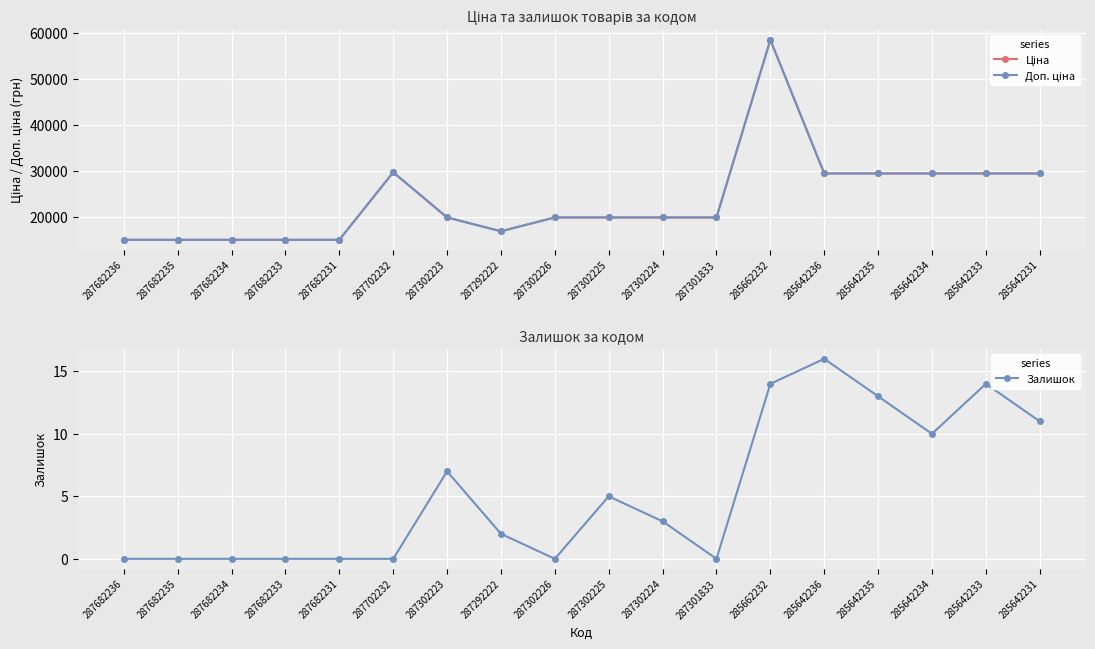

The Доп. ціна series shows 99854.9 at 285662232. True or false?

False